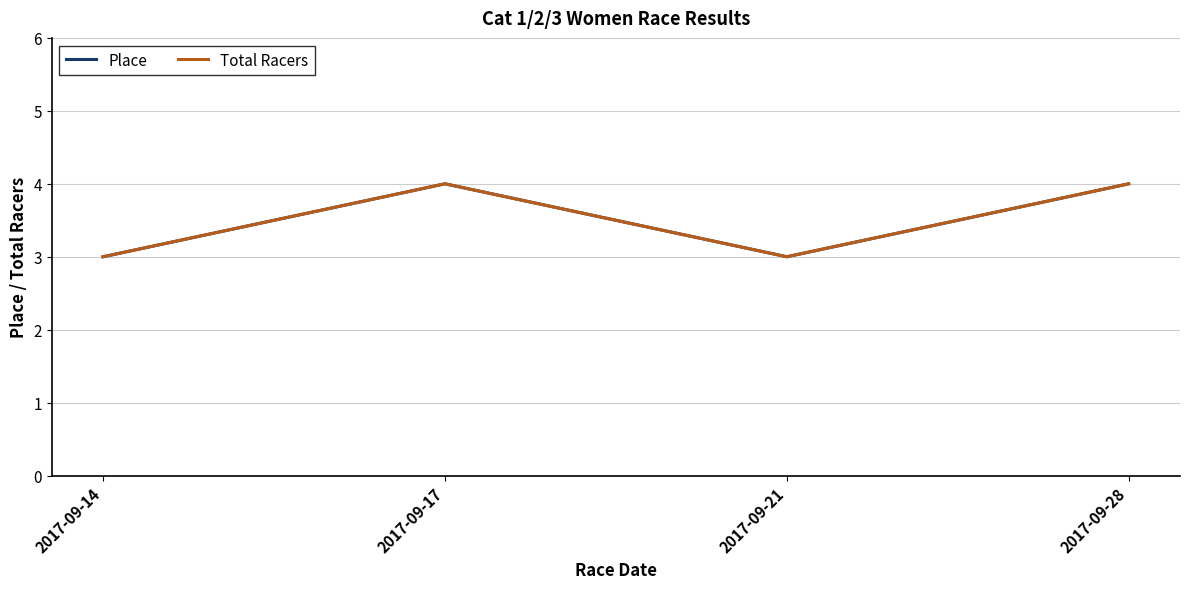

Does the chart display data point markers on the line(s)?

No